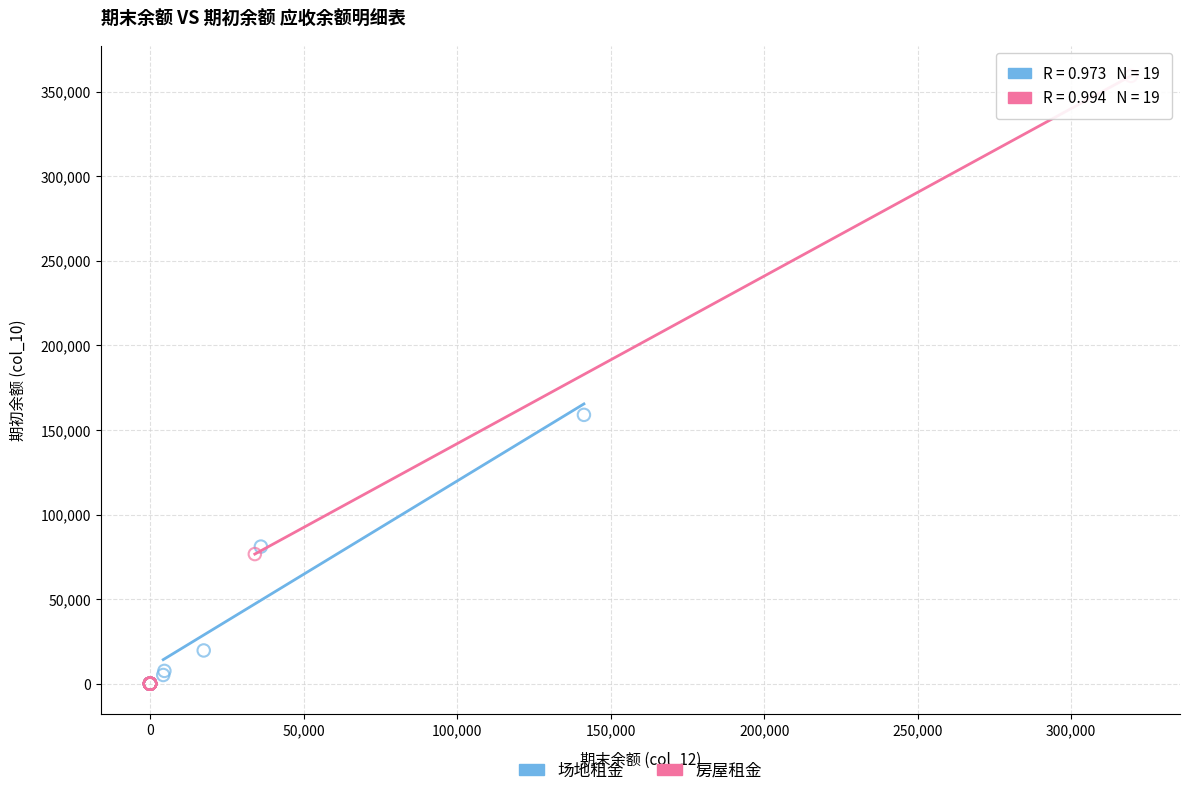

Which series has the largest Y range (max minus min)?

房屋租金